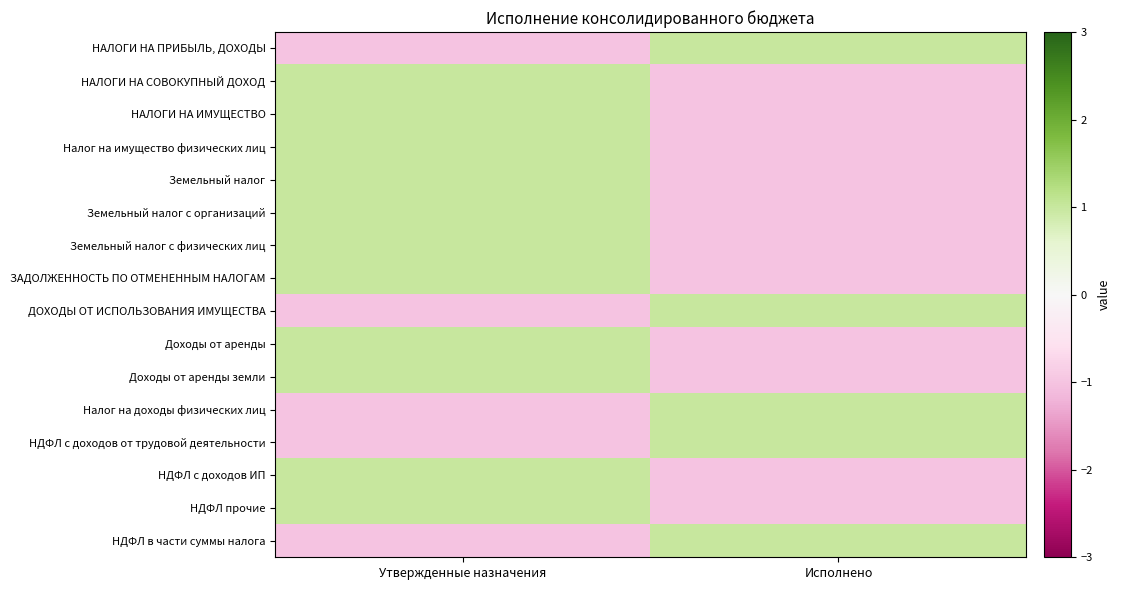

Which label corresponds to the smallest value in the chart?

Утвержденные назначения